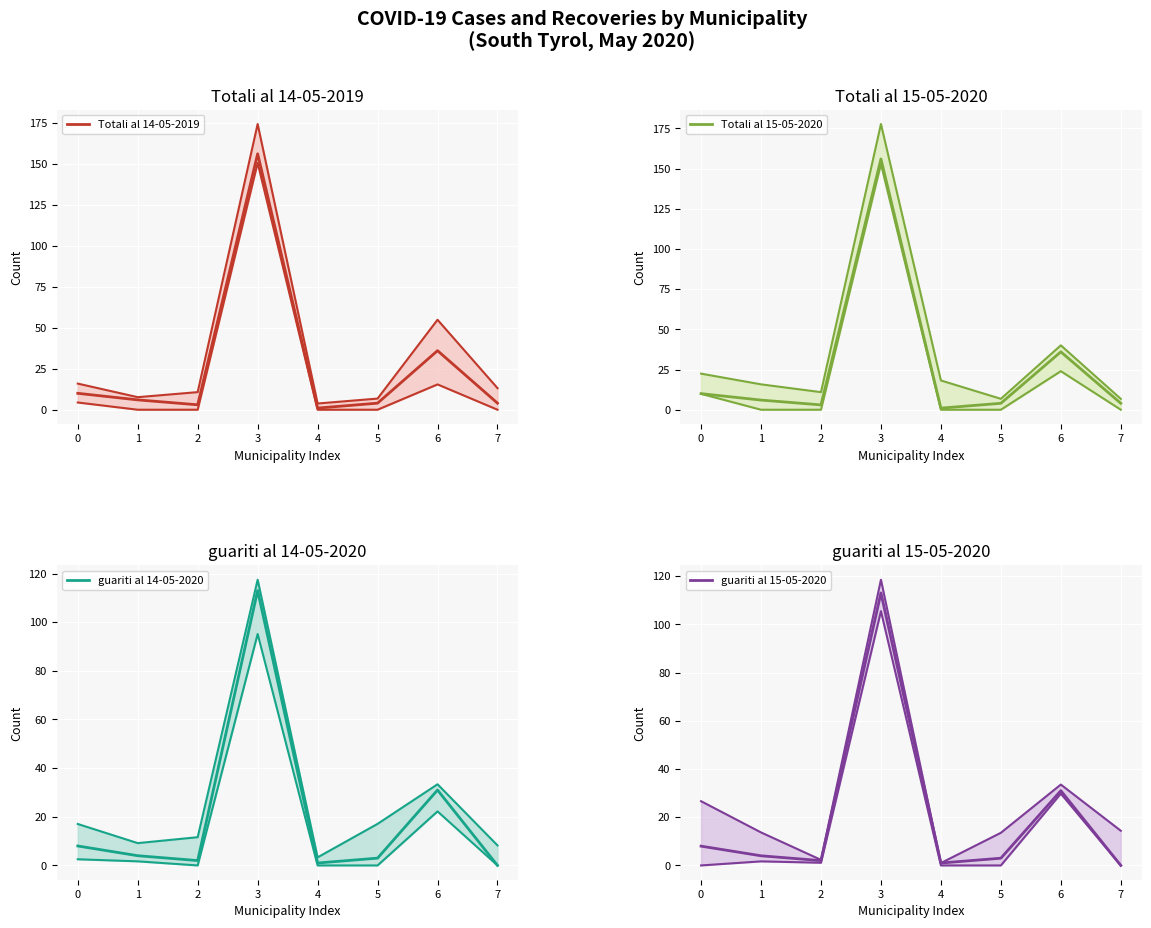

What is the difference between the maximum and second lowest values in the guariti al 14-05-2020 series?

112